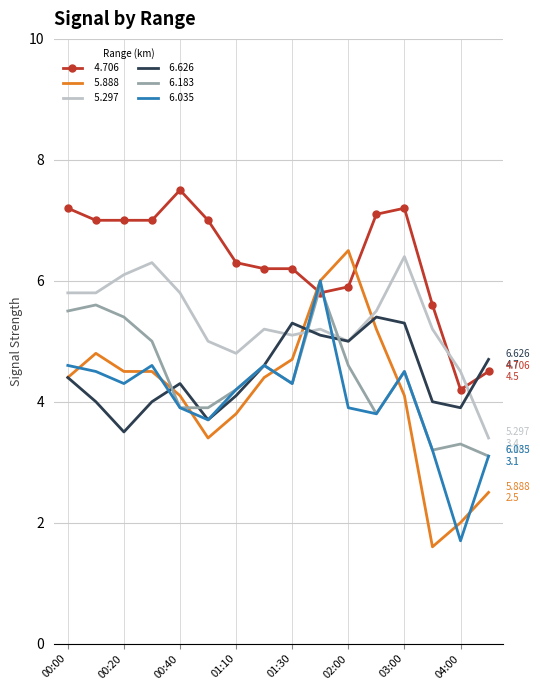

What is the greatest value displayed?

7.5